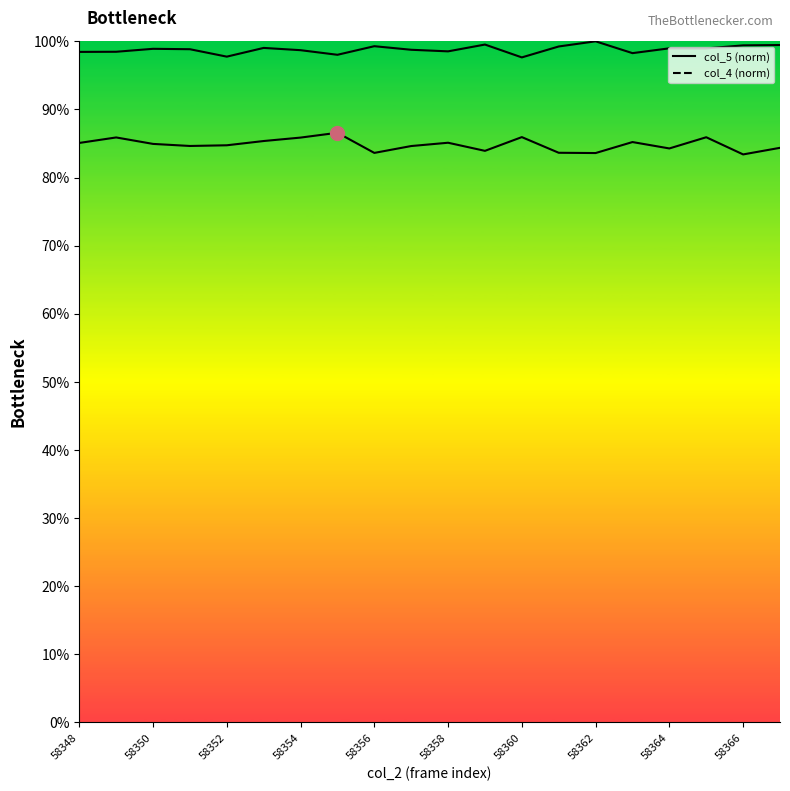

True or false: col_4_line and col_5_line intersect in this chart.

False